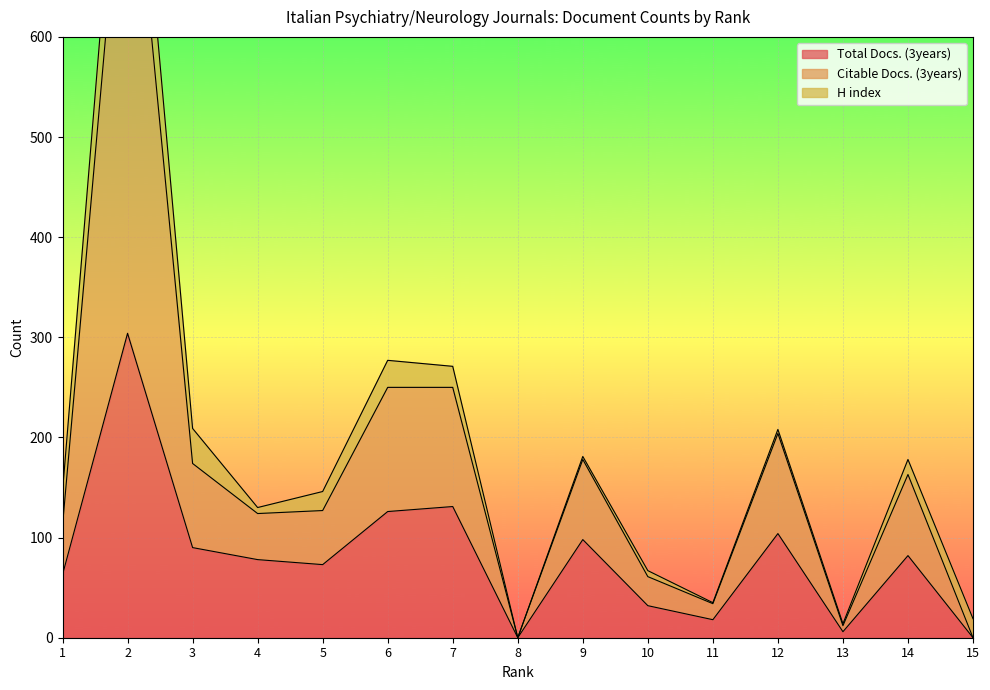

Is it true that Total Docs. (3years) equals 82 at 14?

True